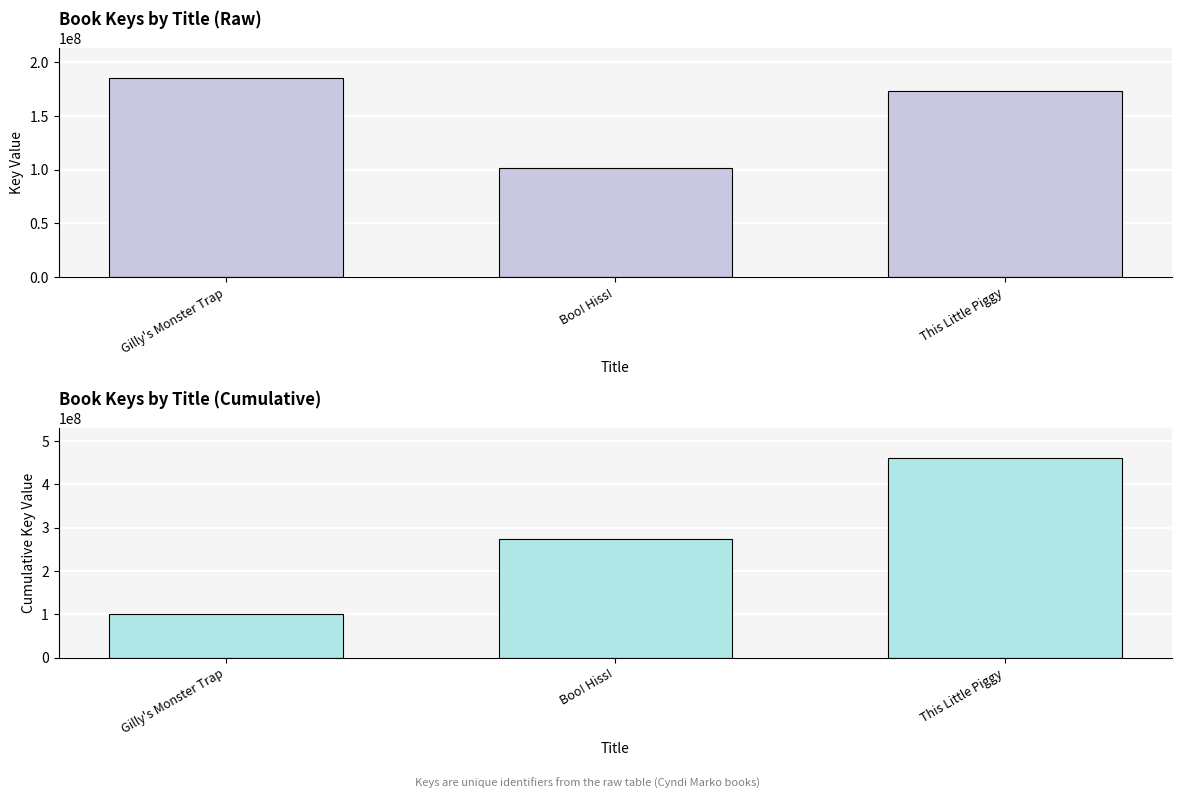

At Gilly's Monster Trap, list the series in order from smallest to largest.

Cumulative Key, Key